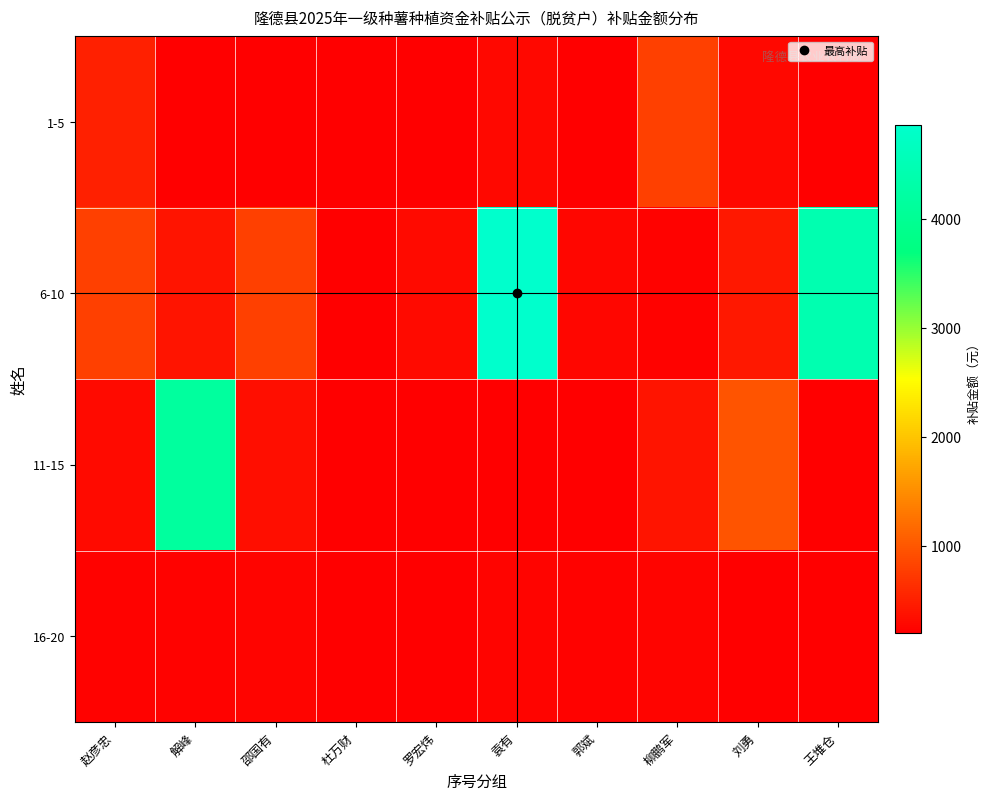

At which category is the sum across all series the highest?

袁有